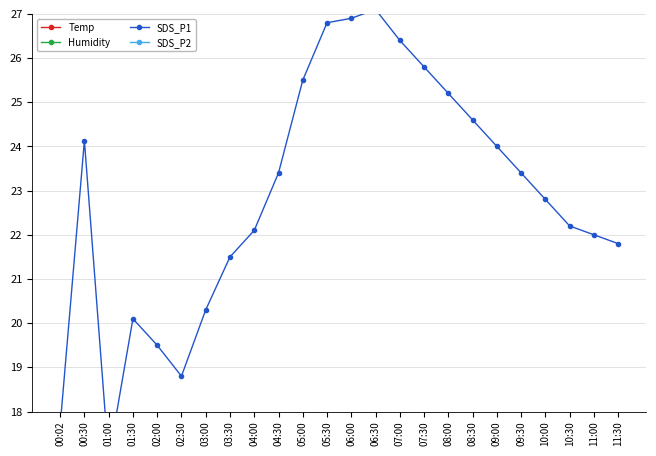

How many data points in SDS_P2 are above 13?

10